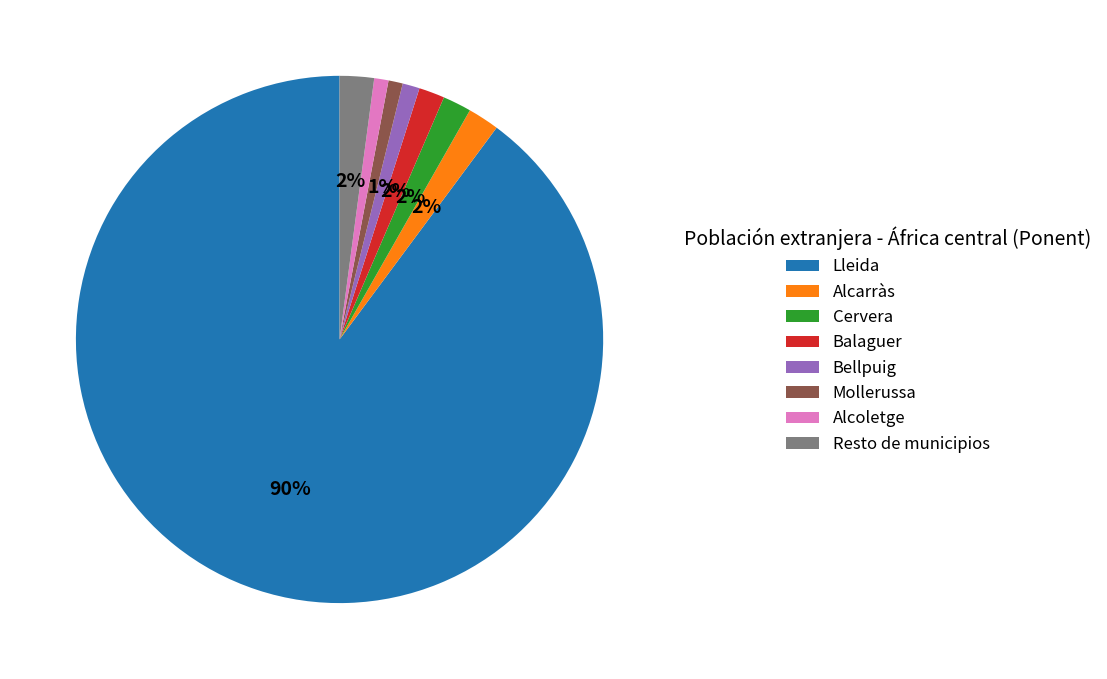

Does Lleida account for over 50% of the chart?

Yes